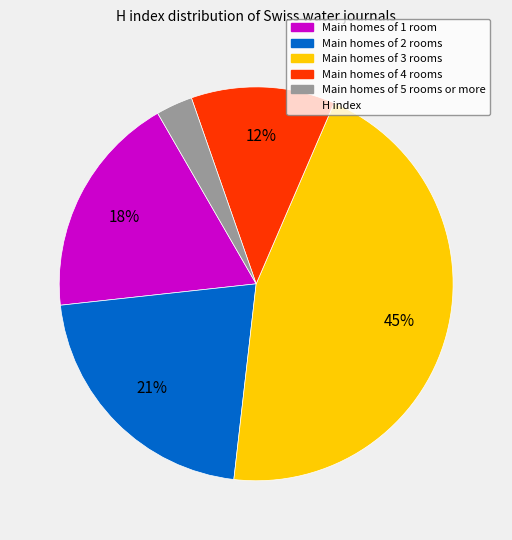

To the nearest percent, what is the average slice percentage?

20%